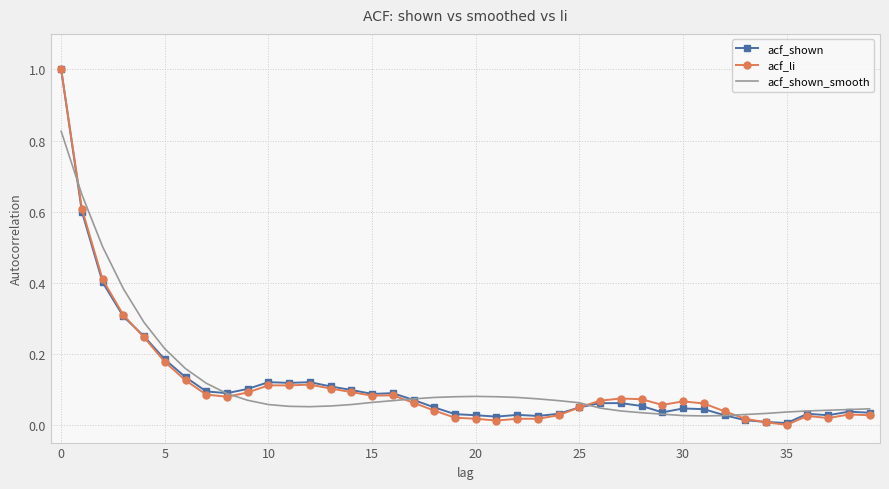

Which series has the largest range (max minus min)?

acf_li